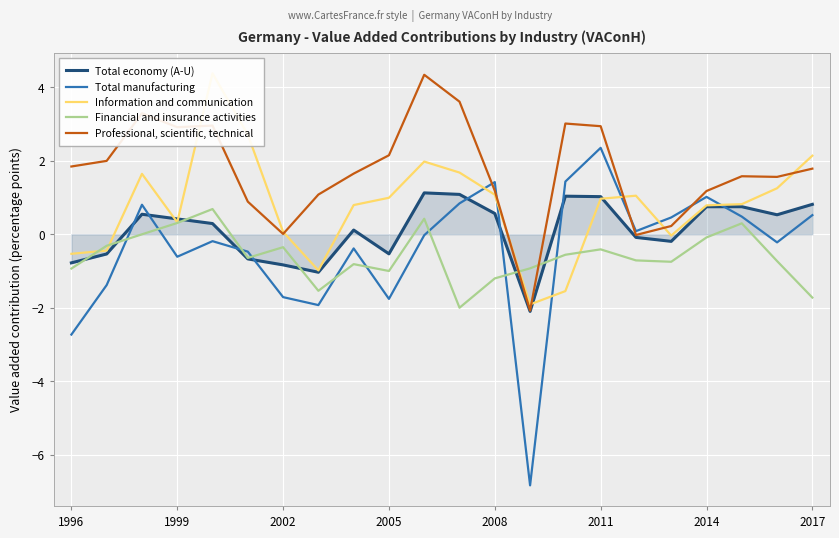

How many interior local peaks does the Professional, scientific, technical series have?

5